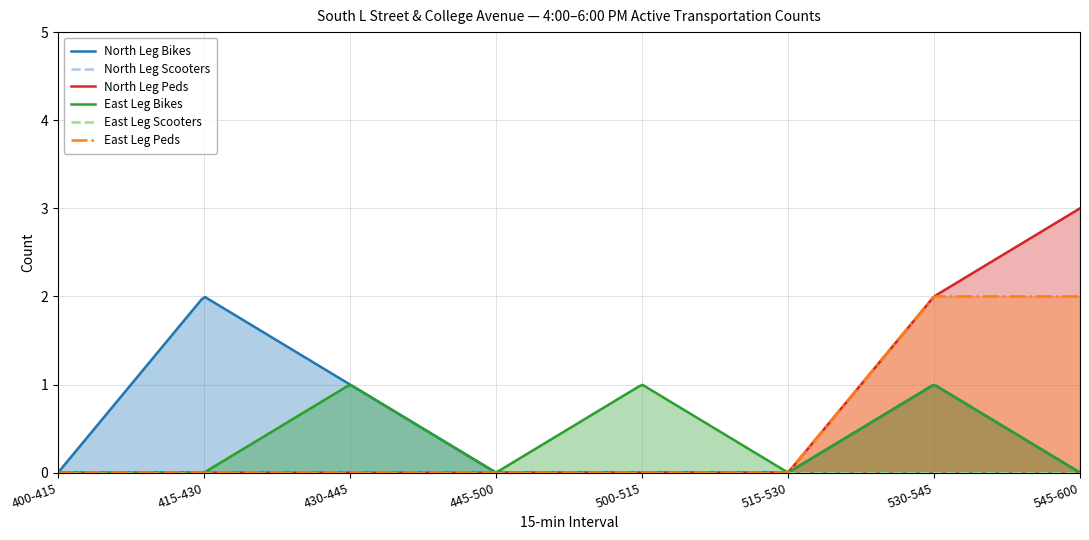

Reading right to left, transcribe all the data shown in this chart.

North Leg Bikes: 0	1	0	0	0	1	2	0
North Leg Scooters: 0	0	0	0	0	0	0	0
North Leg Peds: 3	2	0	0	0	0	0	0
East Leg Bikes: 0	1	0	1	0	1	0	0
East Leg Scooters: 0	0	0	0	0	0	0	0
East Leg Peds: 2	2	0	0	0	0	0	0